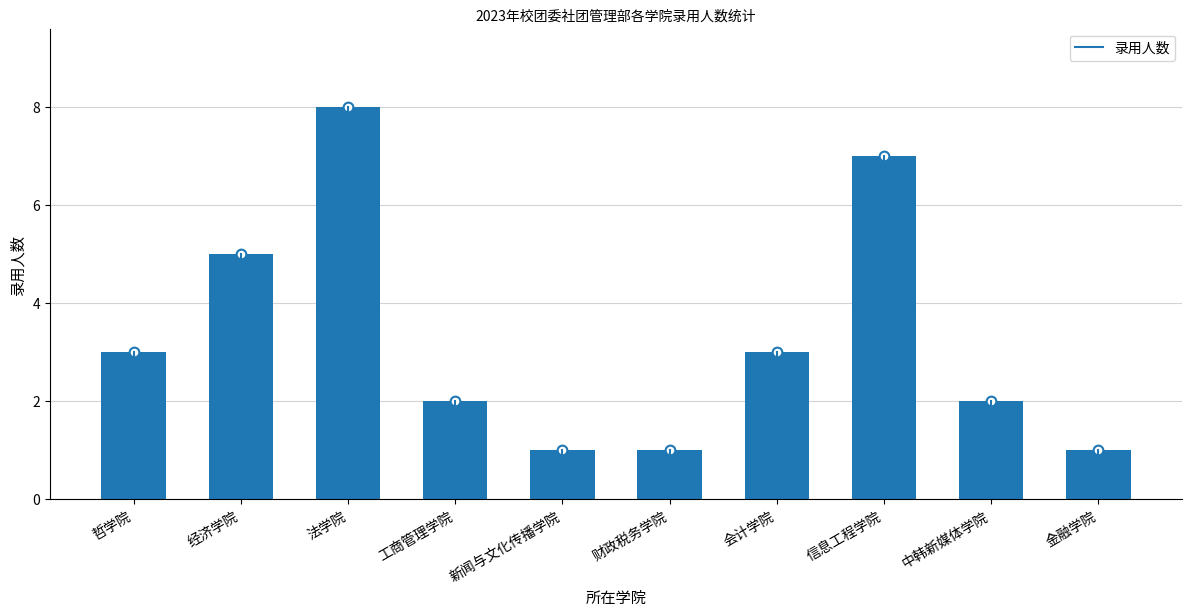

Between 财政税务学院 and 会计学院, which is larger?

会计学院